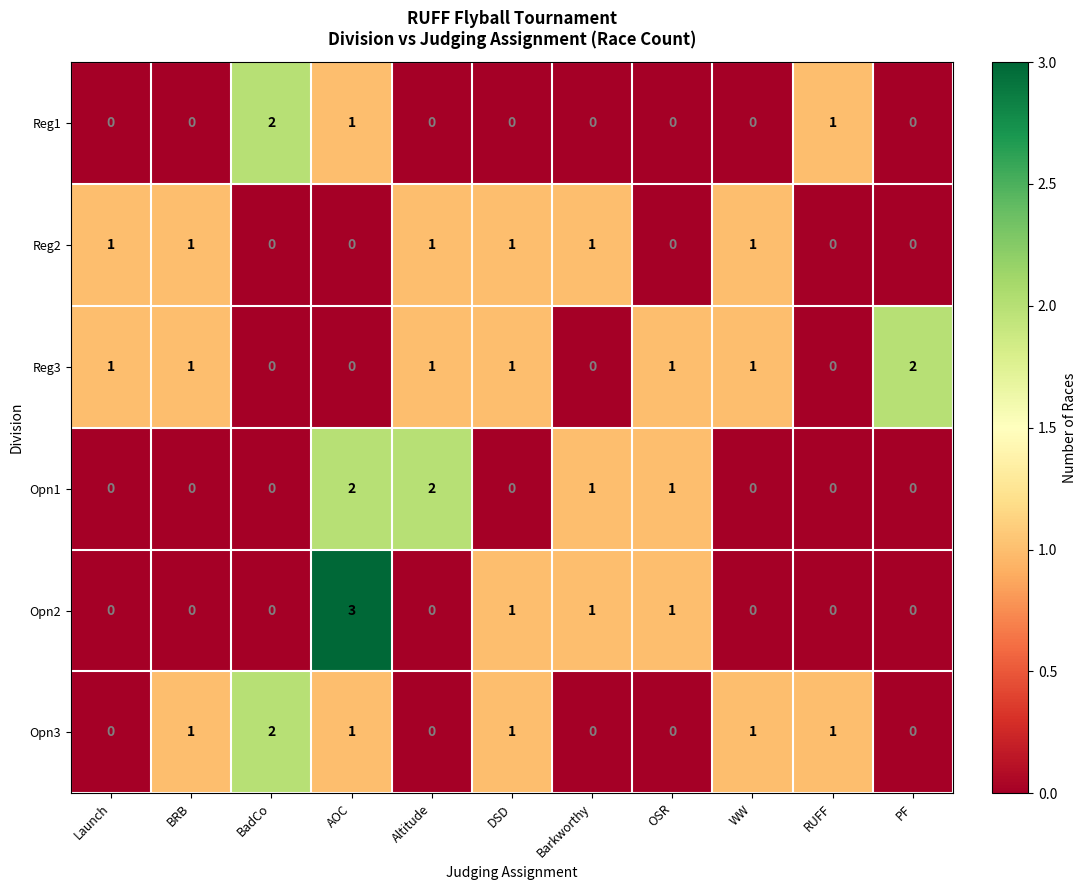

At how many categories does at least one series exceed 0?

11